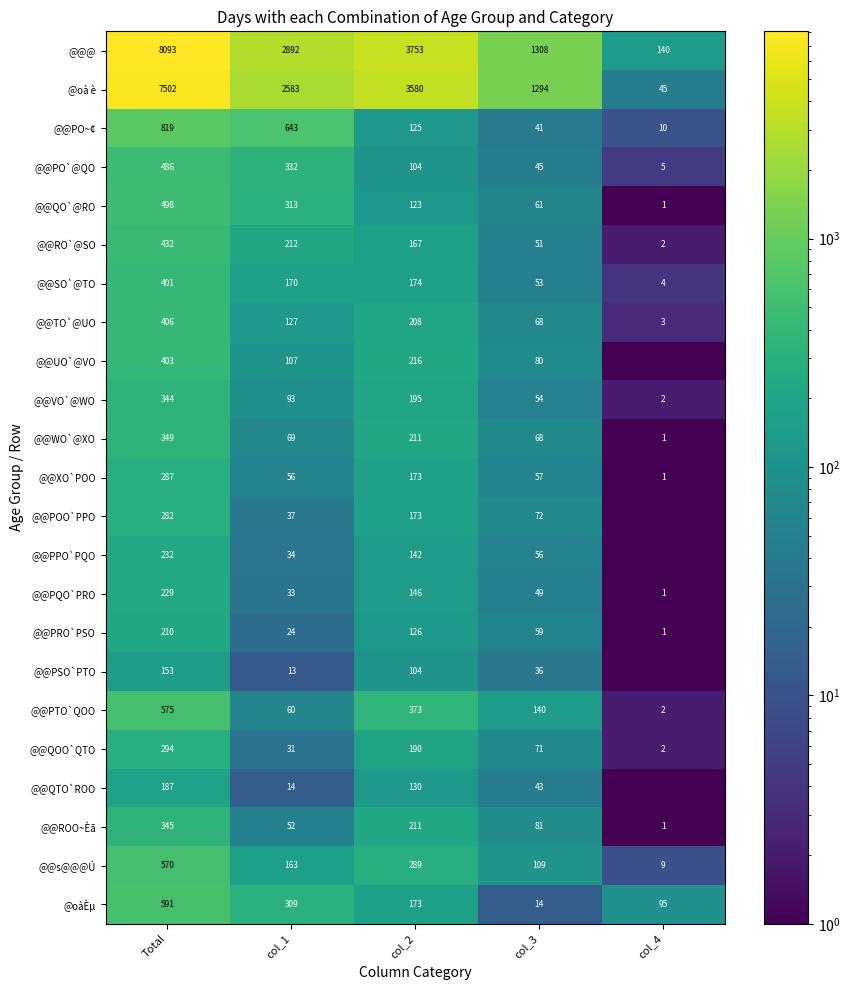

Rank the series at col_1 from highest to lowest value.

@@@, @oà è, @@PO~¢, @@PO`@QO, @@QO`@RO, @oàÈµ, @@RO`@SO, @@SO`@TO, @@s@@@Ú, @@TO`@UO, @@UO`@VO, @@VO`@WO, @@WO`@XO, @@PTO`QOO, @@XO`POO, @@ROO~Èã, @@POO`PPO, @@PPO`PQO, @@PQO`PRO, @@QOO`QTO, @@PRO`PSO, @@QTO`ROO, @@PSO`PTO